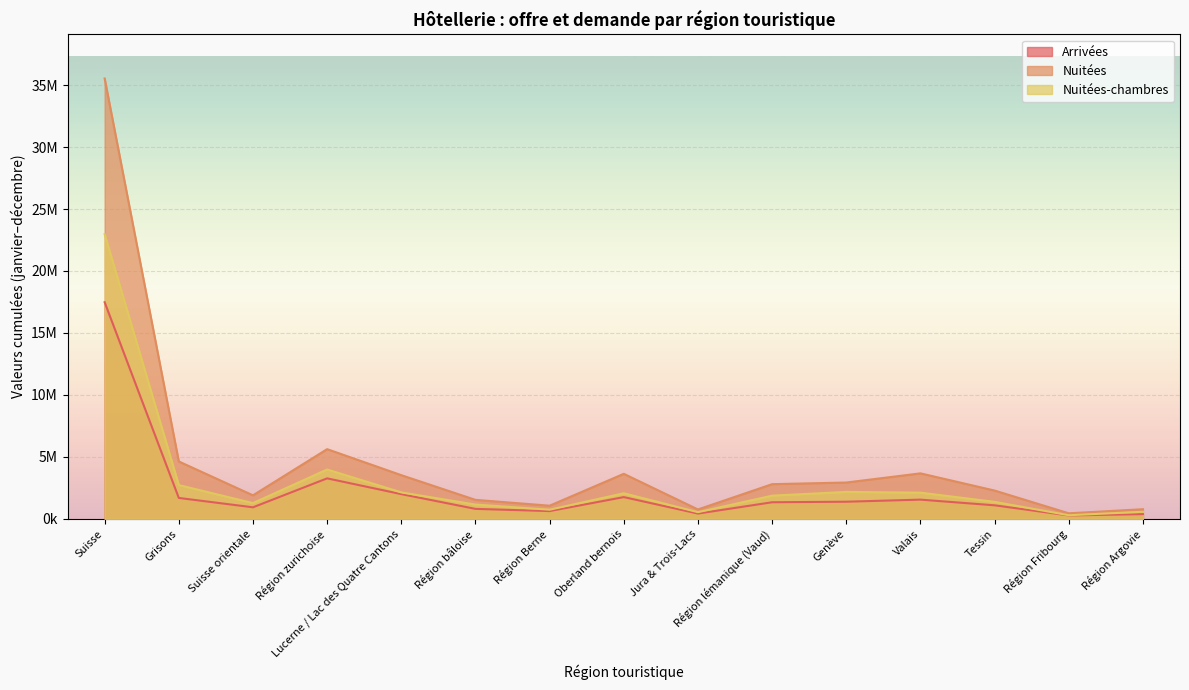

Reading left to right, list all the values displayed in this chart.

Arrivées: Suisse=17477932	Grisons=1684581	Suisse orientale=929115	Région zurichoise=3265225	Lucerne / Lac des Quatre Cantons=1992214	Région bâloise=802139	Région Berne=623874	Oberland bernois=1752731	Jura & Trois-Lacs=422750	Région lémanique (Vaud)=1336545	Genève=1380258	Valais=1548138	Tessin=1090383	Région Fribourg=271787	Région Argovie=378192
Nuitées: Suisse=35532576	Grisons=4627447	Suisse orientale=1895915	Région zurichoise=5622013	Lucerne / Lac des Quatre Cantons=3521884	Région bâloise=1529813	Région Berne=1058383	Oberland bernois=3631275	Jura & Trois-Lacs=754173	Région lémanique (Vaud)=2795567	Genève=2928195	Valais=3668372	Tessin=2280339	Région Fribourg=445134	Région Argovie=774066
Nuitées-chambres: Suisse=22967541	Grisons=2722250	Suisse orientale=1269272	Région zurichoise=3979254	Lucerne / Lac des Quatre Cantons=2132998	Région bâloise=1150684	Région Berne=737007	Oberland bernois=2061882	Jura & Trois-Lacs=536313	Région lémanique (Vaud)=1869287	Genève=2170818	Valais=2111804	Tessin=1369134	Région Fribourg=289410	Région Argovie=567428